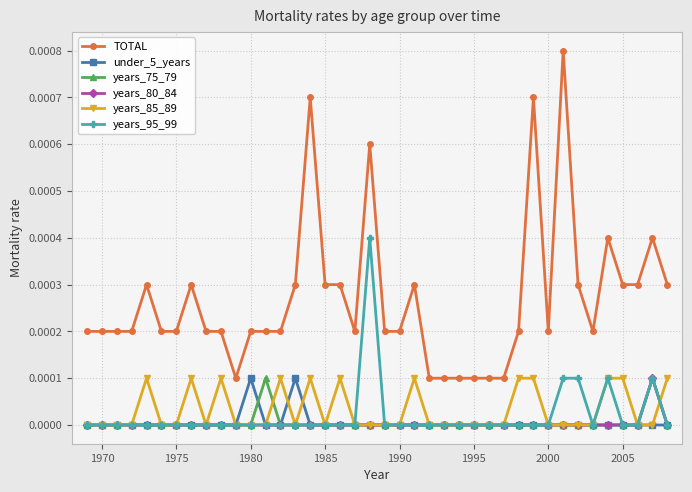

Which series has the largest total across all categories?

TOTAL